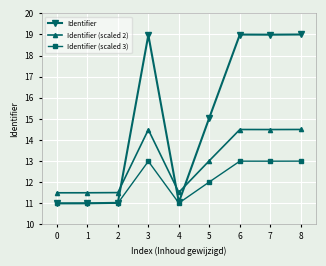

Rank the series at 3 from lowest to highest value.

Identifier (scaled 3), Identifier (scaled 2), Identifier